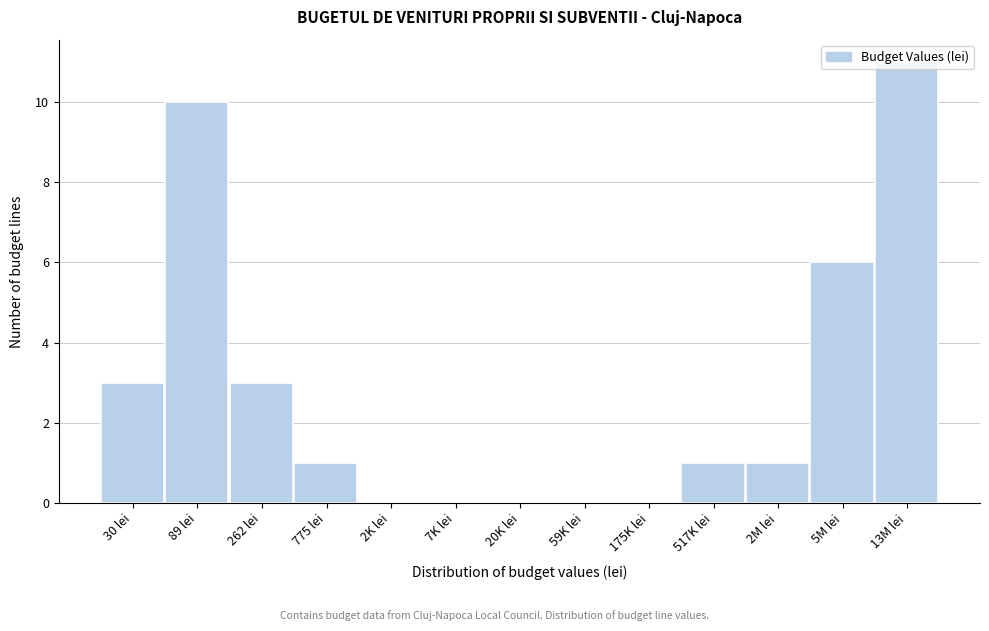

What is the sum of all values?

36